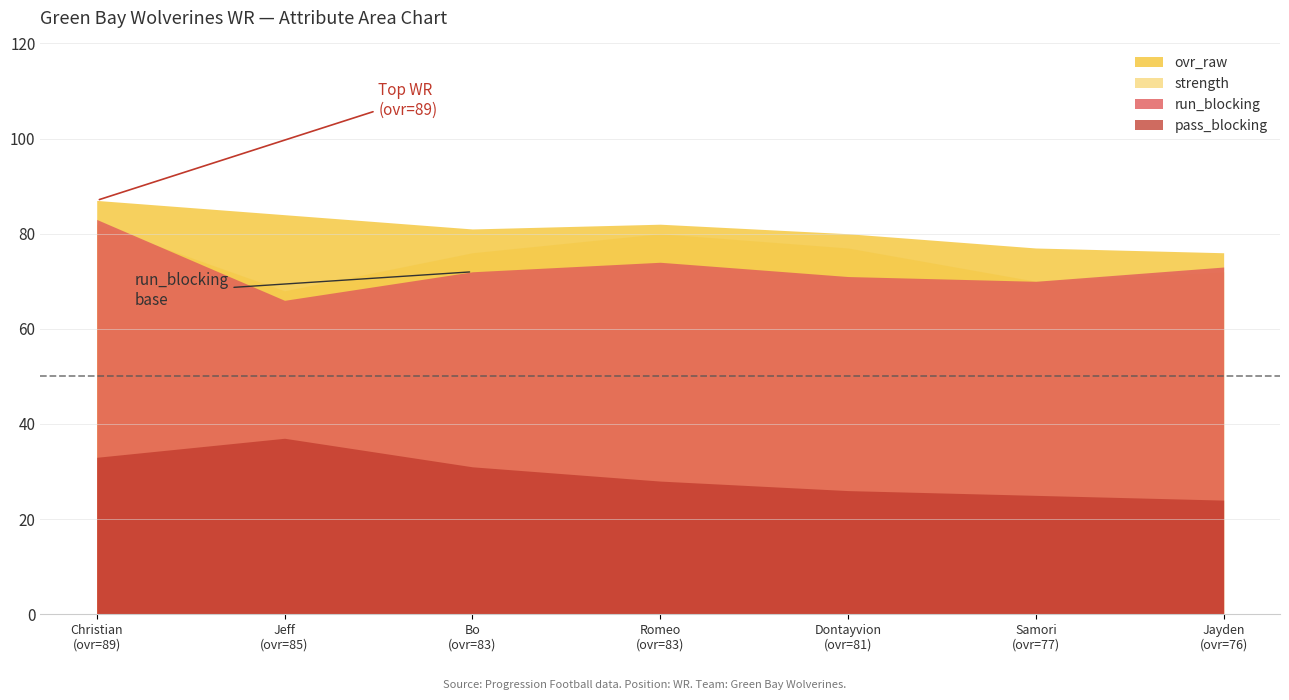

Is the value of pass_blocking at Jeff Collins greater than the value of run_blocking at Dontayvion Wright?

No